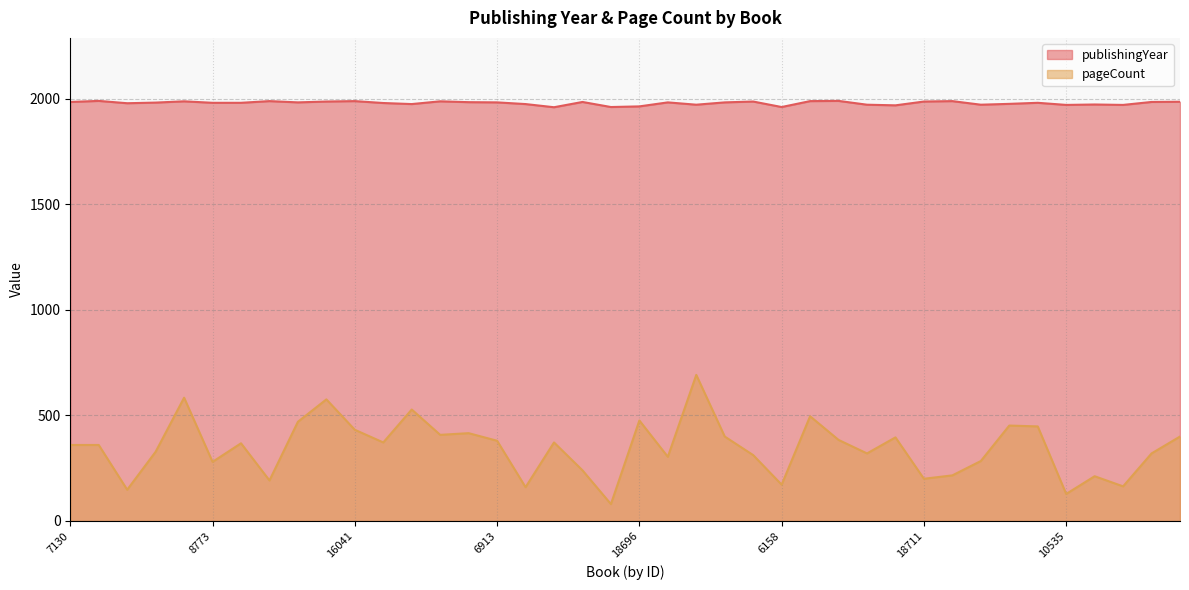

Count the number of categories in the chart.

40